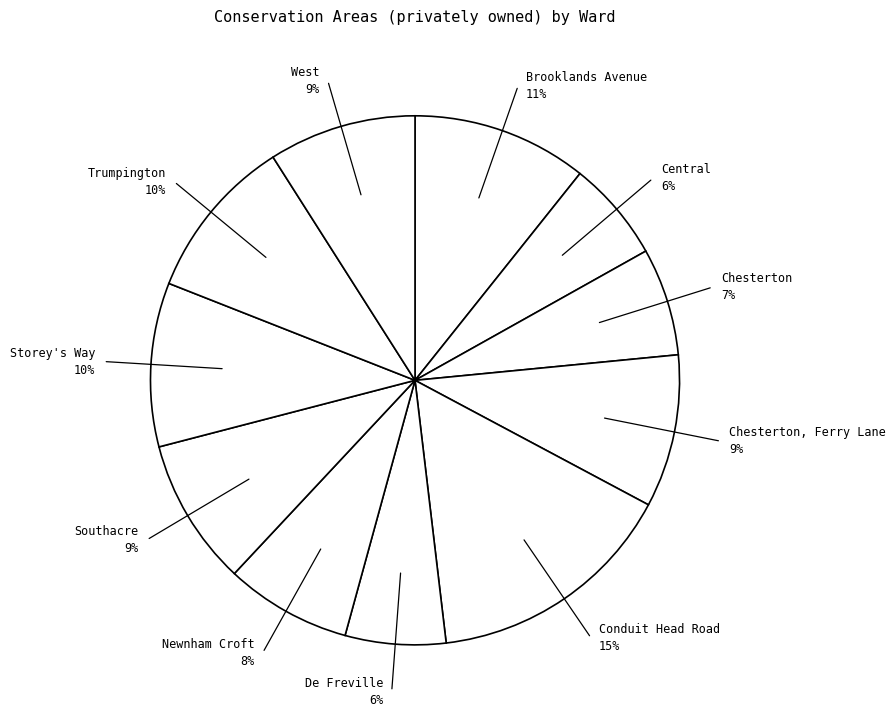

Count the number of slices in the pie.

11